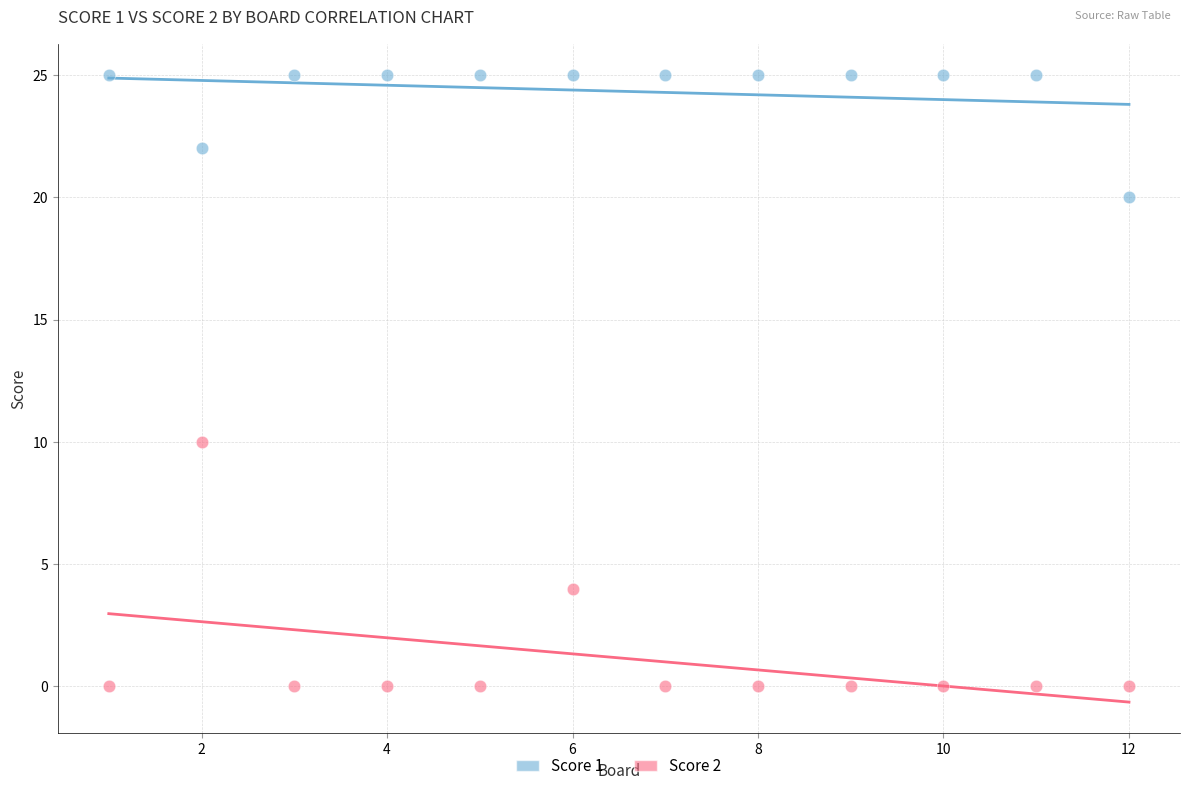

Which series contains the highest Y value?

Score 1